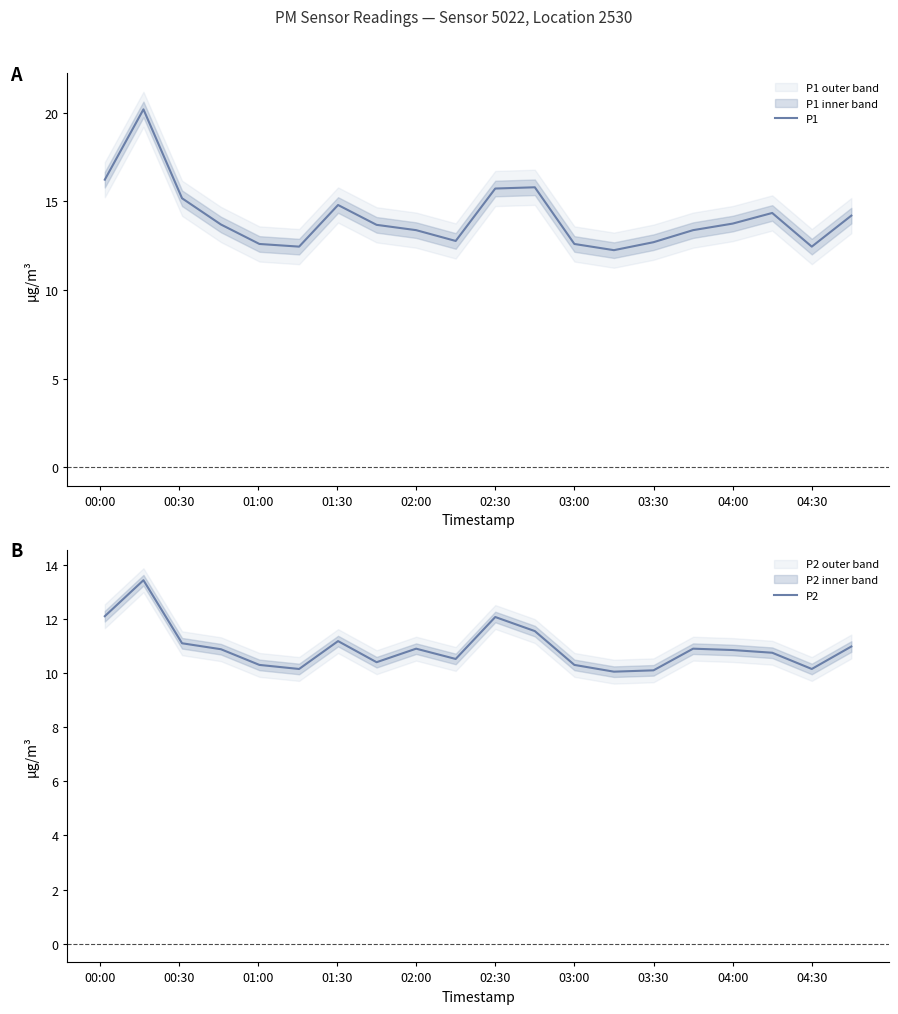

Is it true that P1 equals 12.6 at 03:00?

True